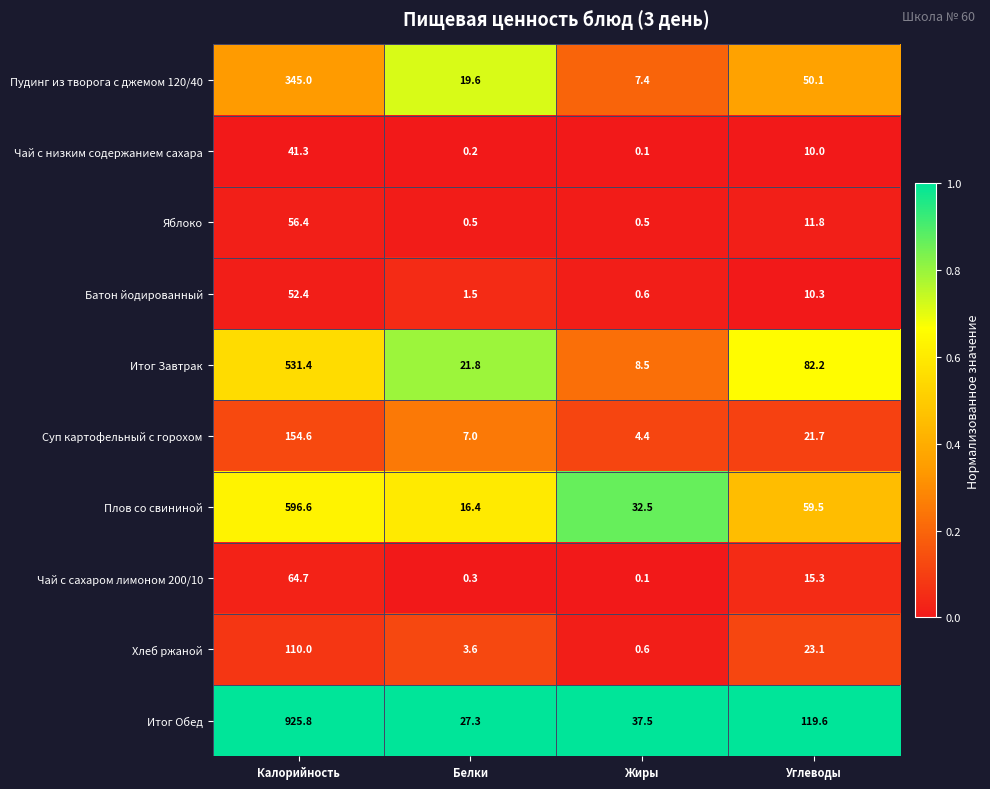

What is the spread (max minus min) of values at Калорийность?

884.5